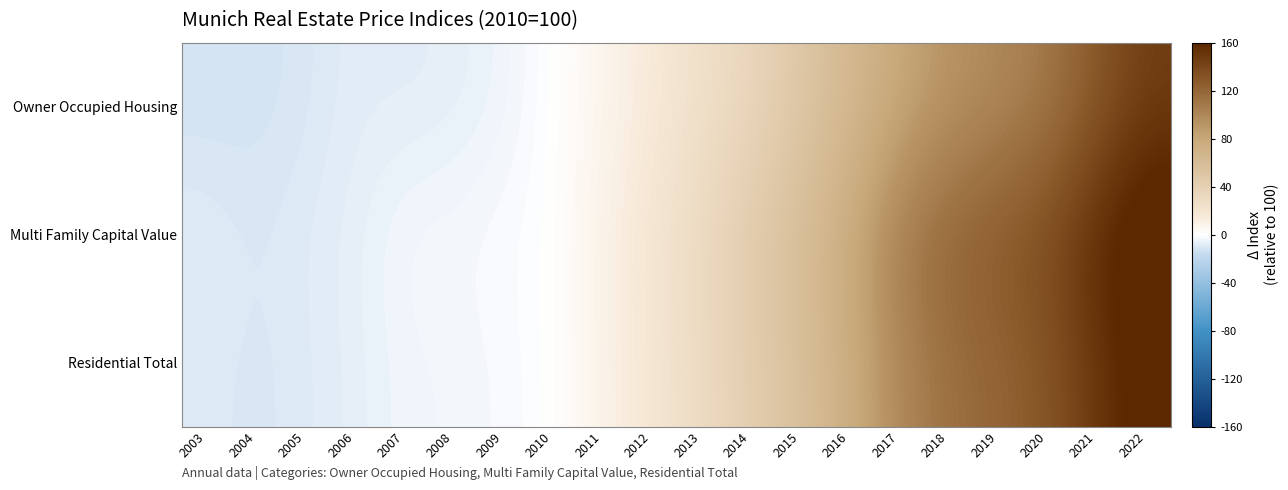

What is the difference between the highest and lowest values at 2020?

29.7